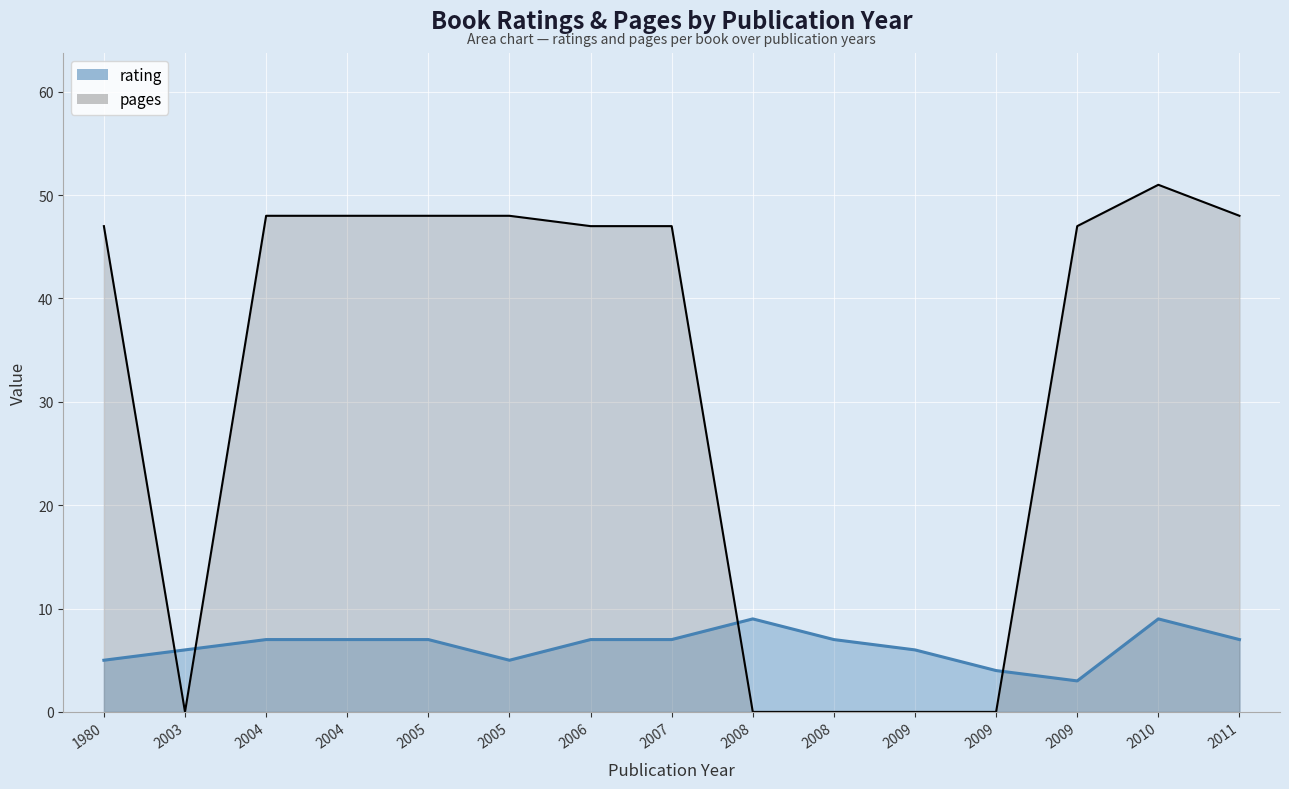

At which label is pages closest to 25?

1980